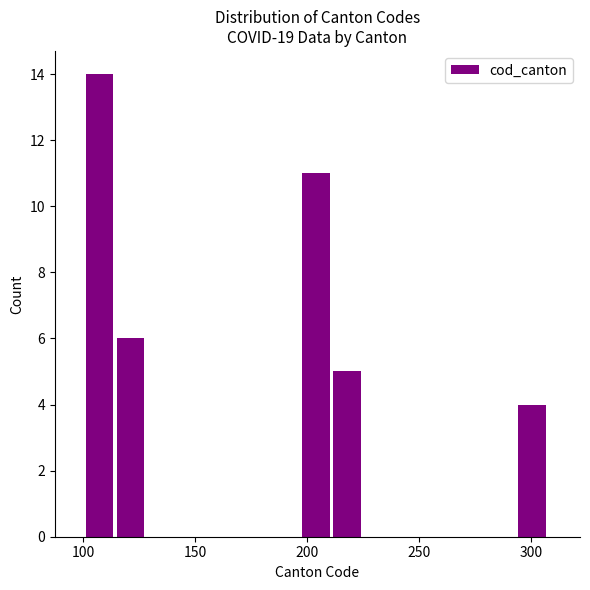

Around what value on the x-axis is the tallest bar? Give the approximate position of its centre, as read against the axis.

105